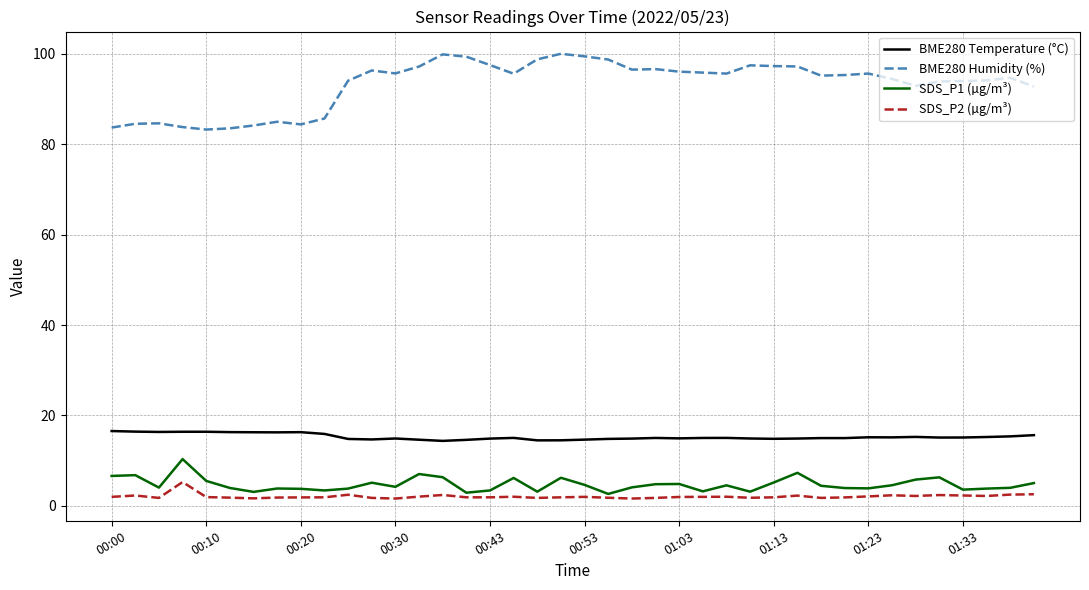

True or false: BME280 Humidity (%) and SDS_P1 (µg/m³) intersect in this chart.

False